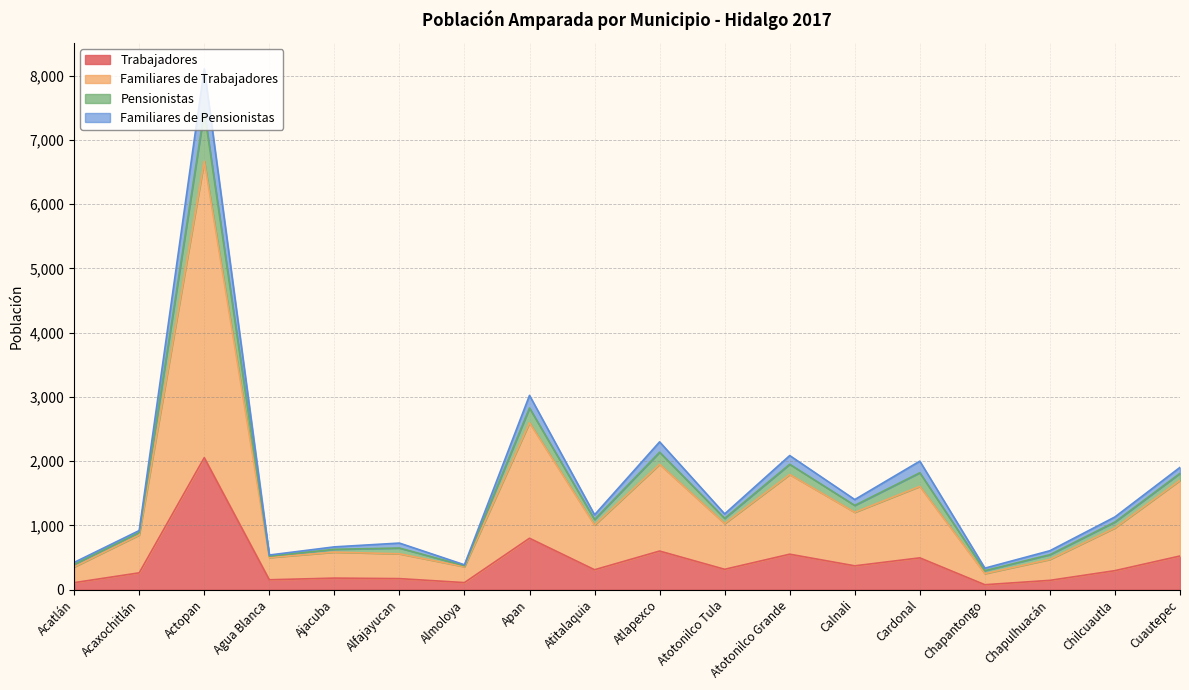

What are all the series names shown in the legend?

Trabajadores, Familiares de Trabajadores, Pensionistas, Familiares de Pensionistas